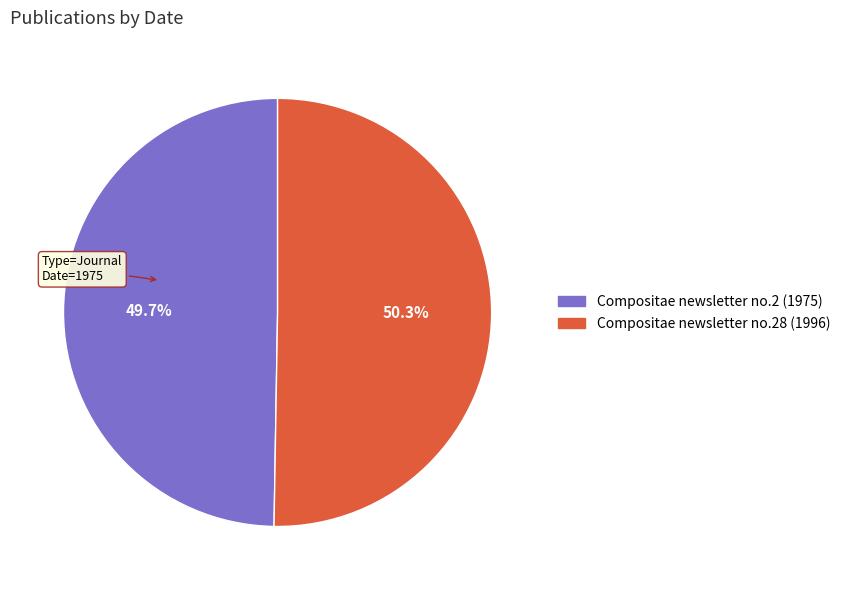

Between Compositae newsletter no.2 (1975) and Compositae newsletter no.28 (1996), which is larger?

Compositae newsletter no.28 (1996)